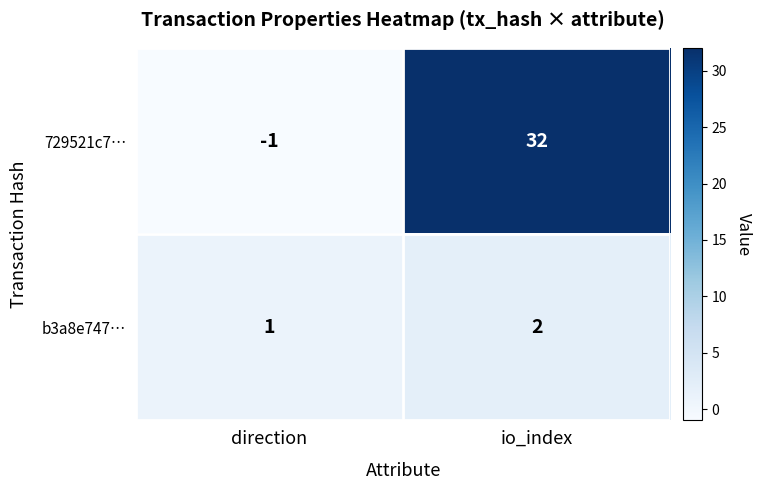

Rank the series at io_index from lowest to highest value.

b3a8e747…, 729521c7…